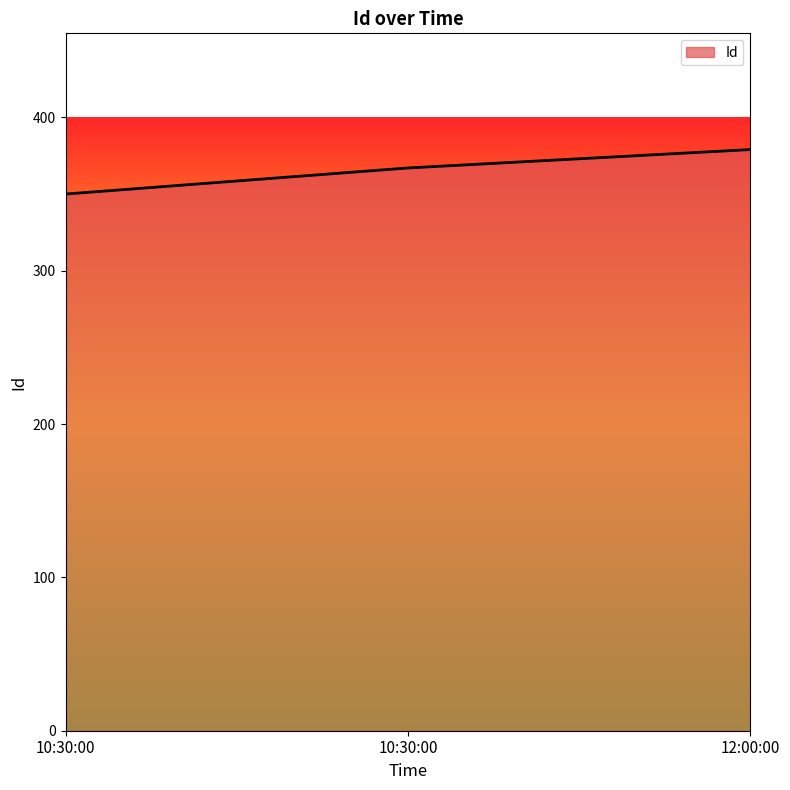

Which category has the lowest value across all series?

10:30:00